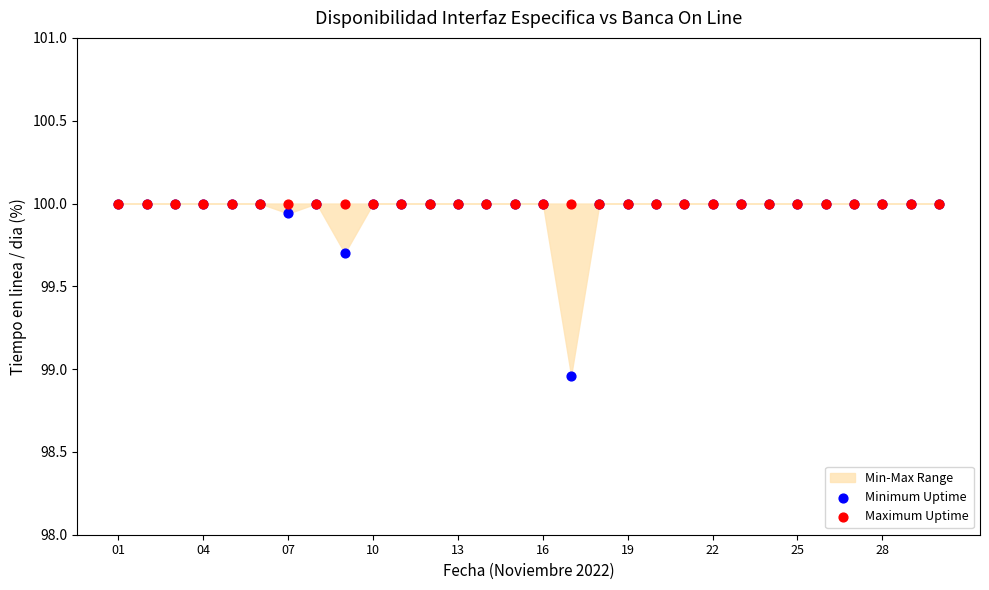

Which series reaches the minimum Y coordinate?

Minimum Uptime